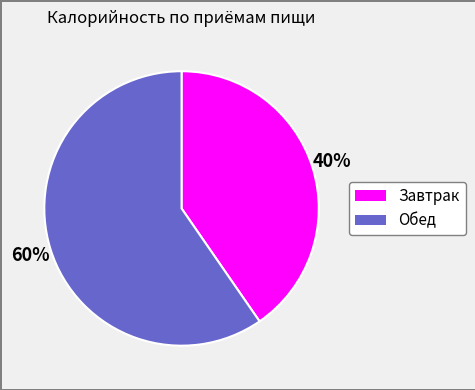

Which category accounts for the majority?

Обед